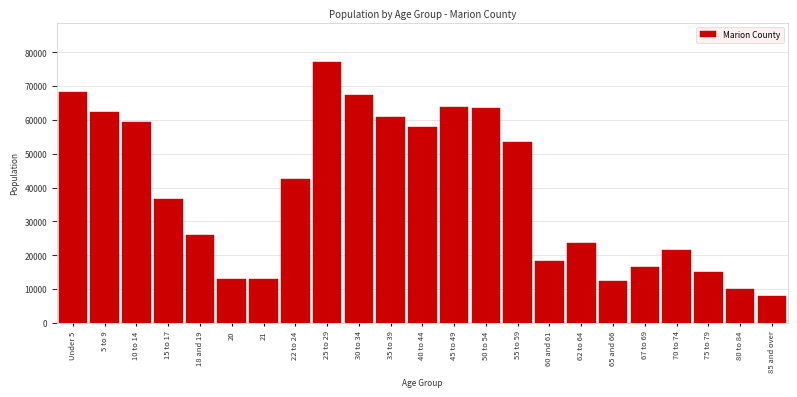

What is the sum of the values at 65 and 66 and 75 to 79?

27351